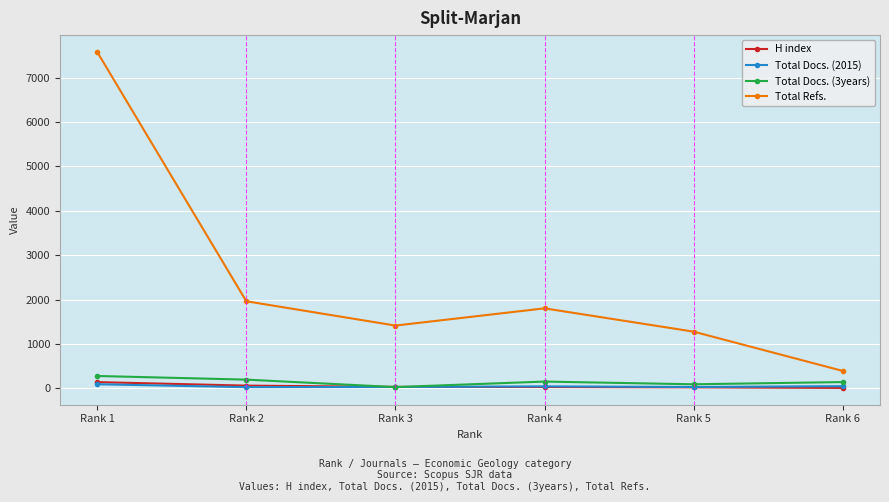

Which series changed the most between Rank 1 and Rank 4?

Total Refs.